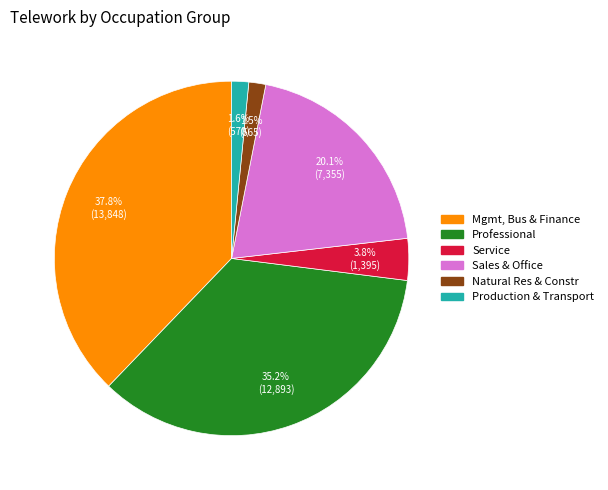

How many segments does this pie chart have?

6